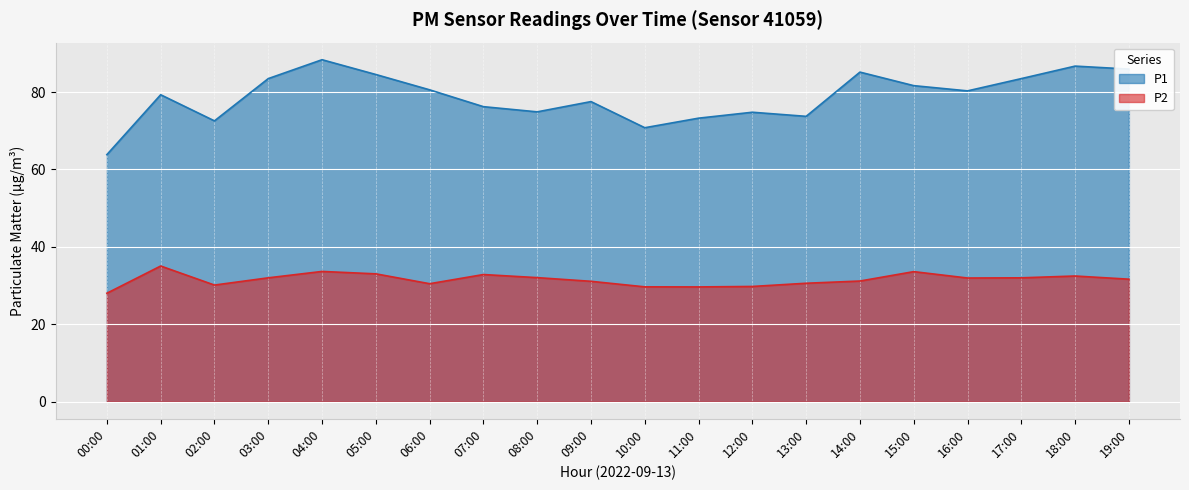

How many values in the P2 series exceed 31?

13